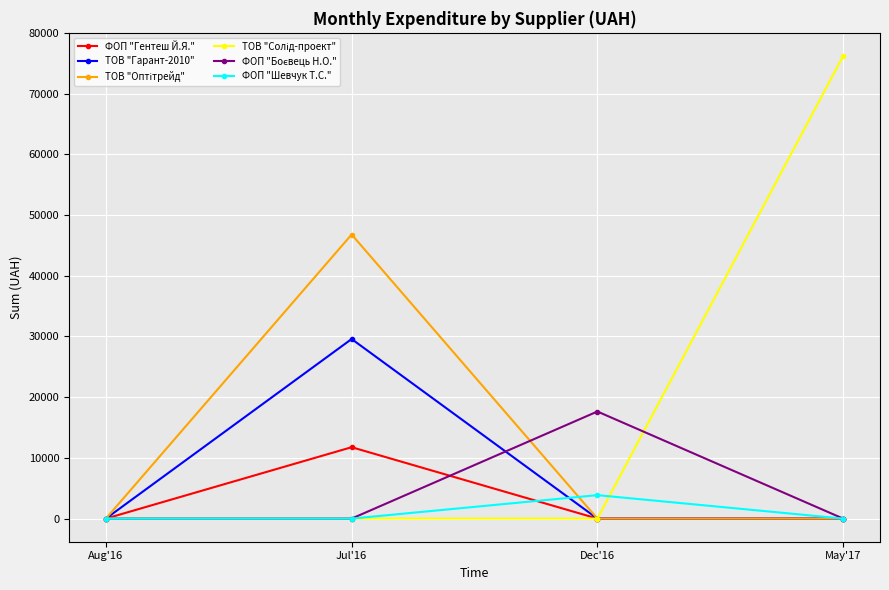

How many lines are shown in the chart?

6